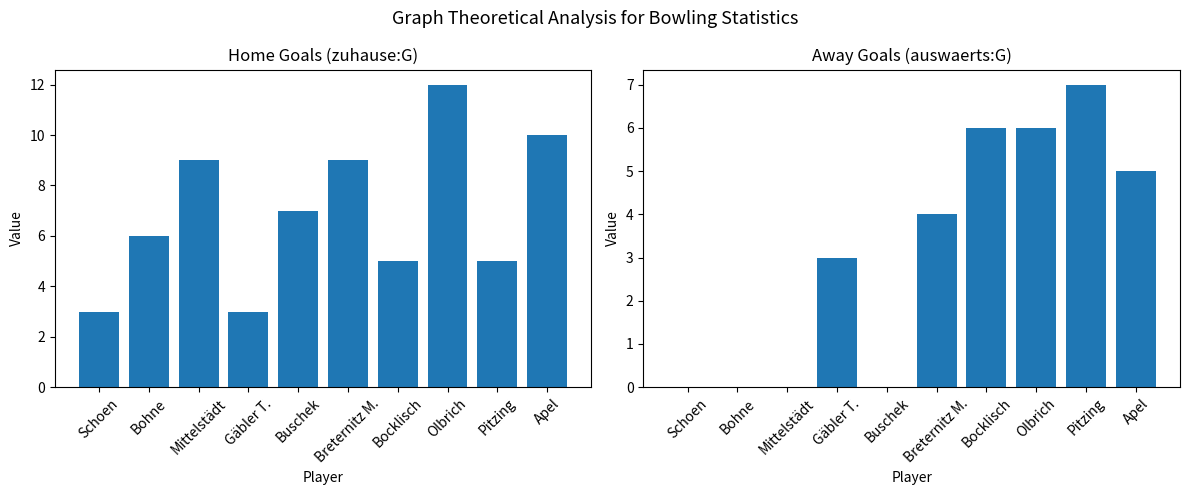

True or false: auswaerts:G has a value of 3 at Breternitz M..

False